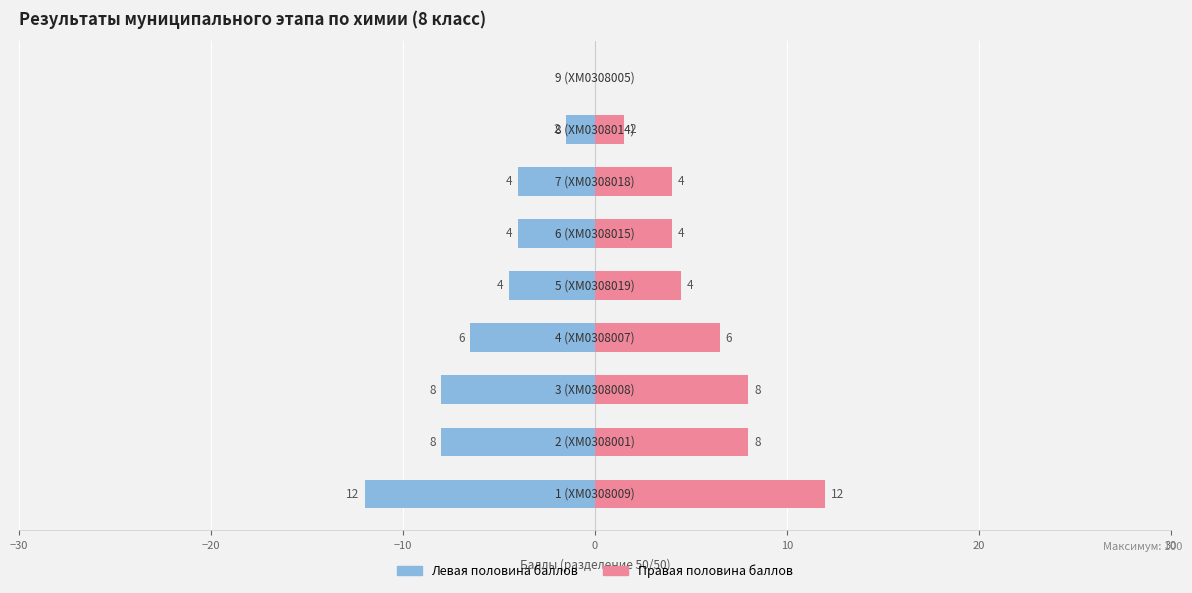

How many groups of bars are there?

9